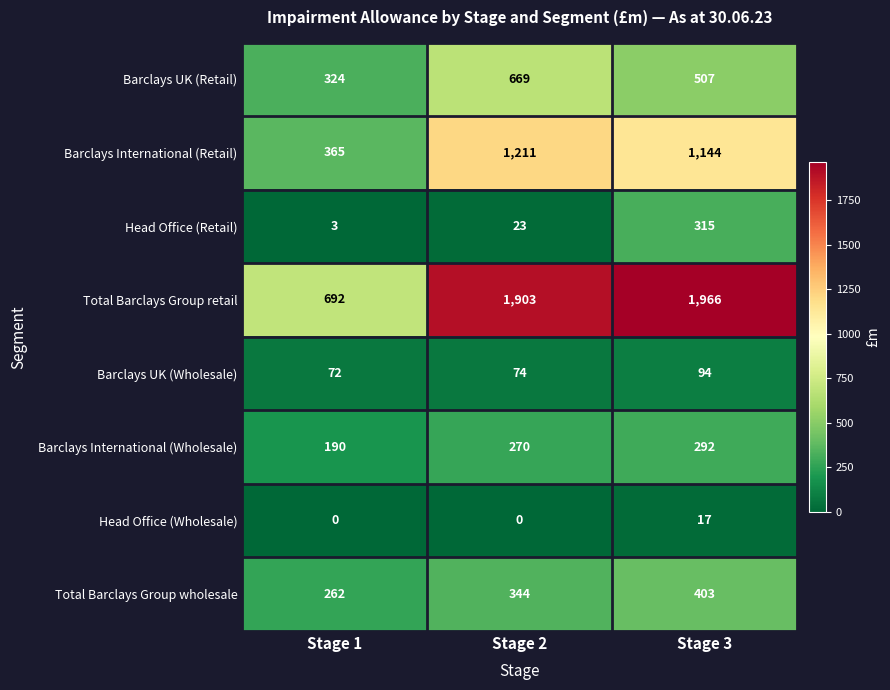

What is the greatest value displayed?

1966